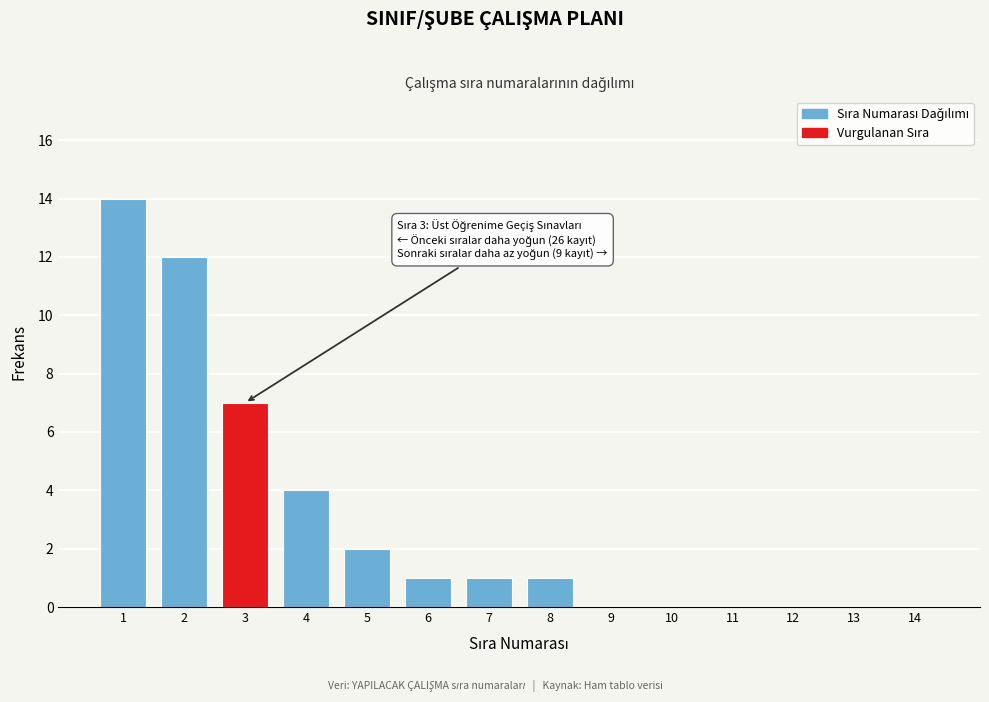

Reading left to right, list all the values displayed in this chart.

1=14	2=12	3=7	4=4	5=2	6=1	7=1	8=1	9=0	10=0	11=0	12=0	13=0	14=0